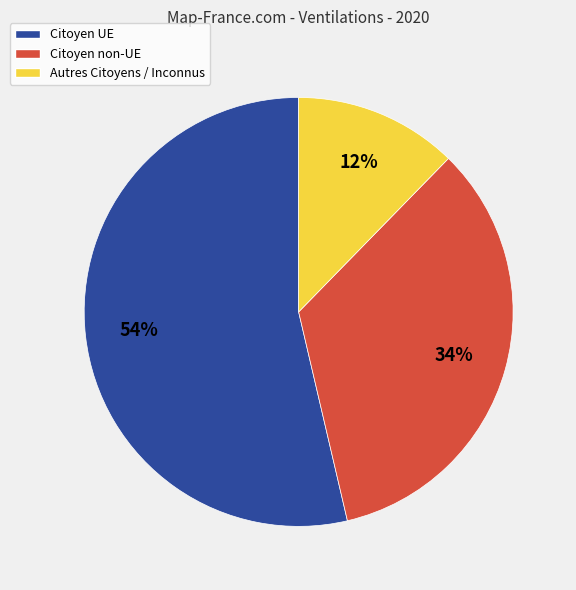

Which slice is the largest?

Citoyen UE